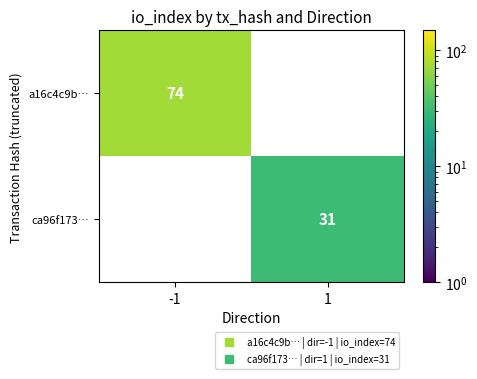

Is the value of a16c4c9b… at -1 greater than the value of ca96f173… at 1?

Yes